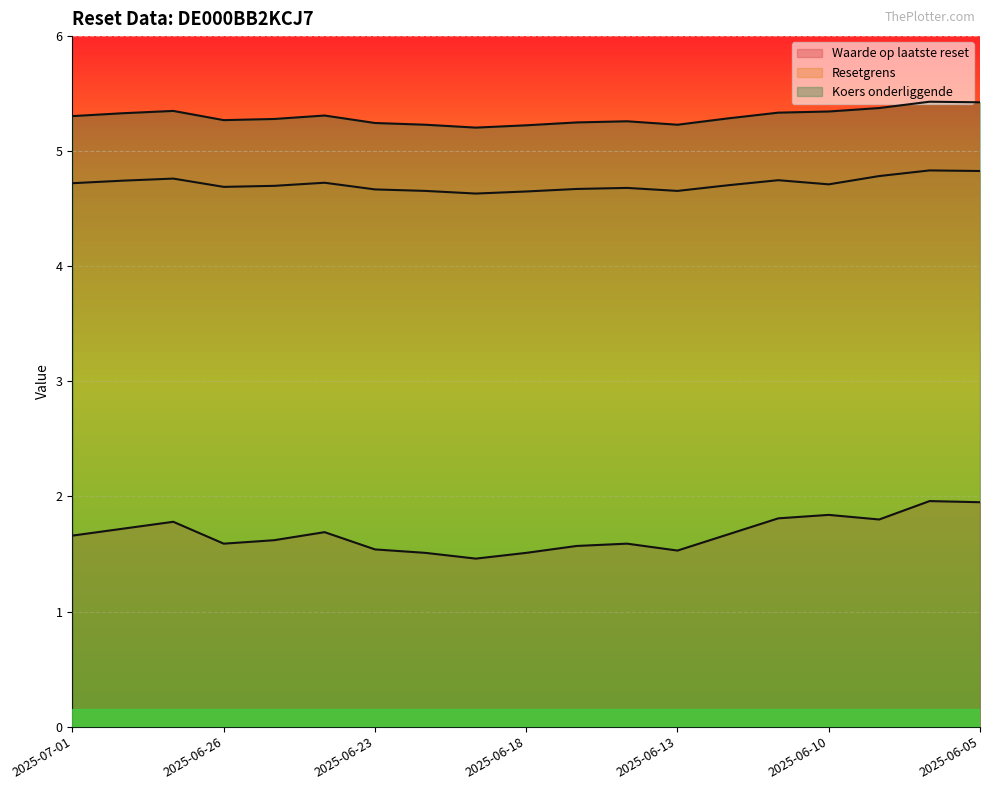

True or false: Resetgrens and Waarde op laatste reset cross at least once.

False